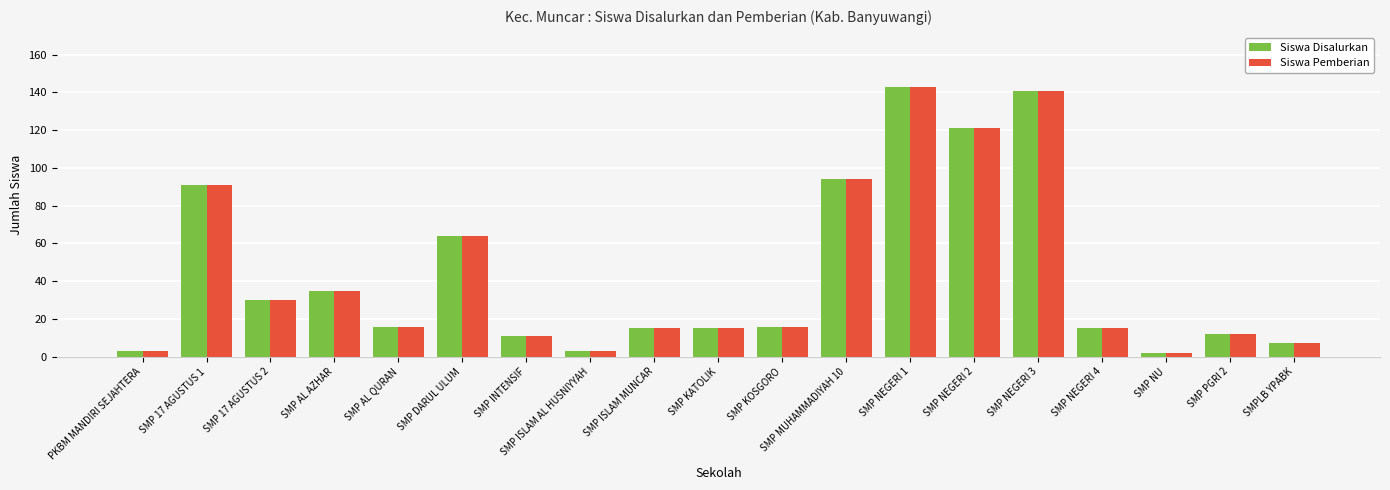

Reading left to right, list all the values displayed in this chart.

Siswa Disalurkan: PKBM MANDIRI SEJAHTERA=3	SMP 17 AGUSTUS 1=91	SMP 17 AGUSTUS 2=30	SMP AL AZHAR=35	SMP AL QURAN=16	SMP DARUL ULUM=64	SMP INTENSIF=11	SMP ISLAM AL HUSNIYYAH=3	SMP ISLAM MUNCAR=15	SMP KATOLIK=15	SMP KOSGORO=16	SMP MUHAMMADIYAH 10=94	SMP NEGERI 1=143	SMP NEGERI 2=121	SMP NEGERI 3=141	SMP NEGERI 4=15	SMP NU=2	SMP PGRI 2=12	SMPLB YPABK=7
Siswa Pemberian: PKBM MANDIRI SEJAHTERA=3	SMP 17 AGUSTUS 1=91	SMP 17 AGUSTUS 2=30	SMP AL AZHAR=35	SMP AL QURAN=16	SMP DARUL ULUM=64	SMP INTENSIF=11	SMP ISLAM AL HUSNIYYAH=3	SMP ISLAM MUNCAR=15	SMP KATOLIK=15	SMP KOSGORO=16	SMP MUHAMMADIYAH 10=94	SMP NEGERI 1=143	SMP NEGERI 2=121	SMP NEGERI 3=141	SMP NEGERI 4=15	SMP NU=2	SMP PGRI 2=12	SMPLB YPABK=7